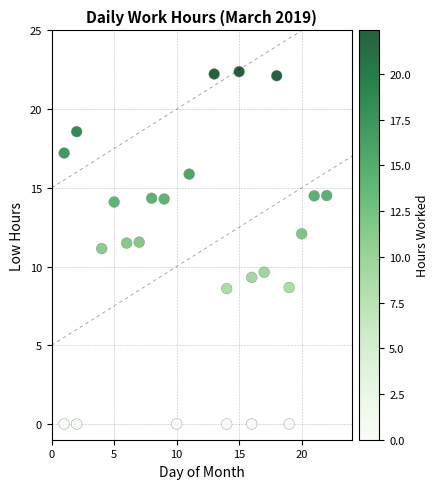

What is the range of Y values (max minus min)?

22.4